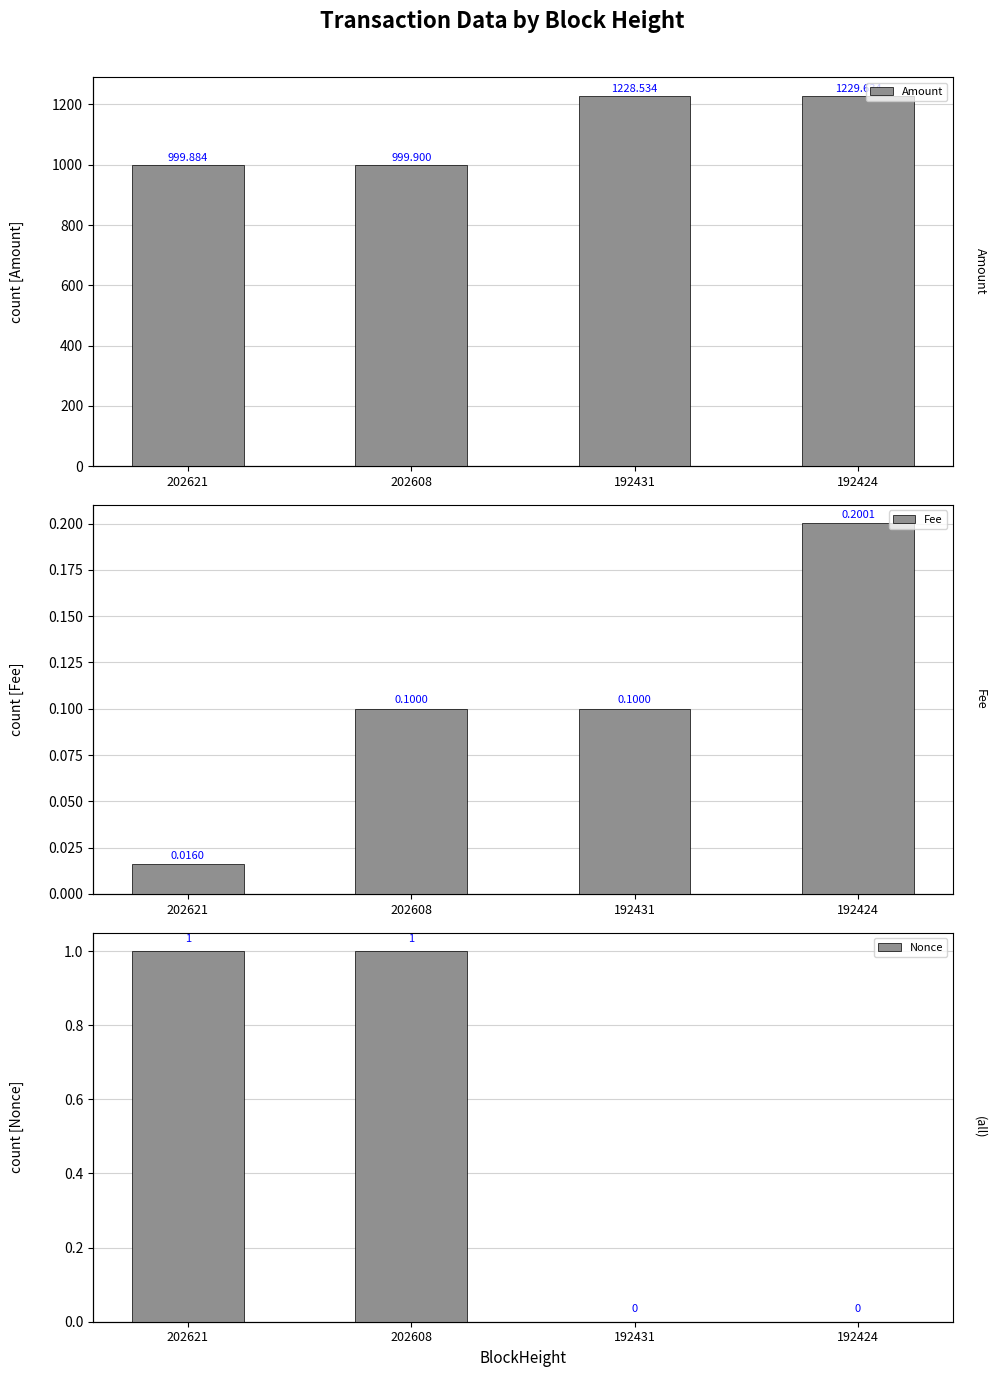

What is the value of the Fee bar at the 4th from the left?

0.2